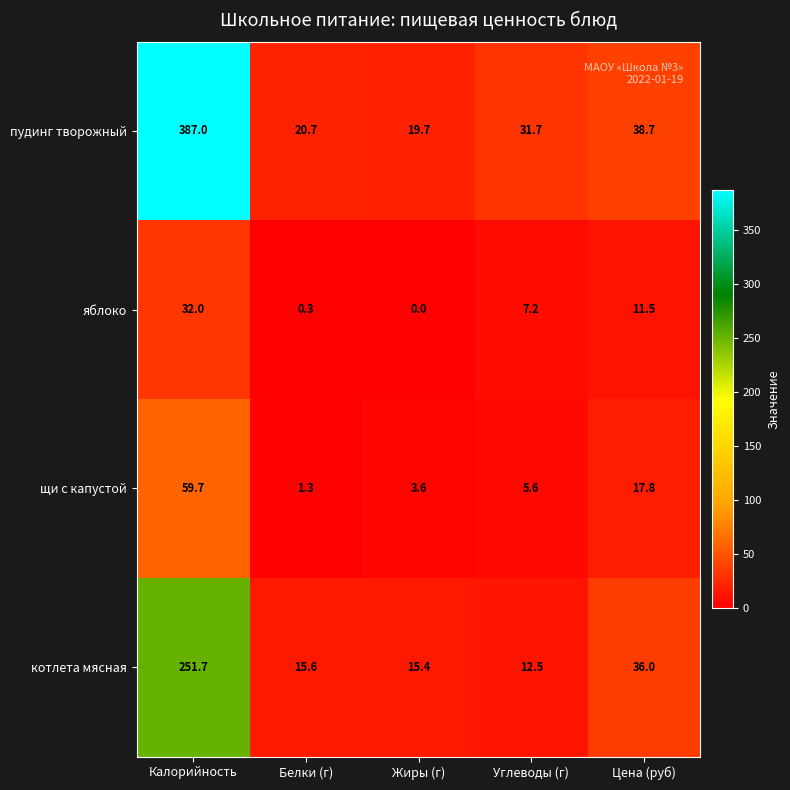

At which category is the sum across all series the highest?

Калорийность